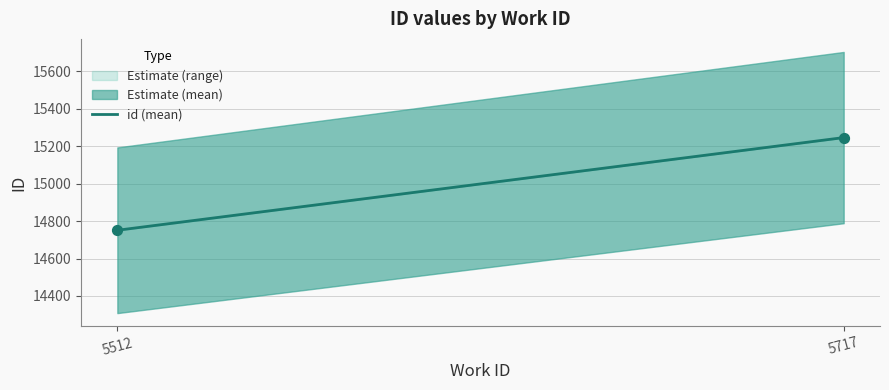

What is the range of Y values (max minus min)?

495